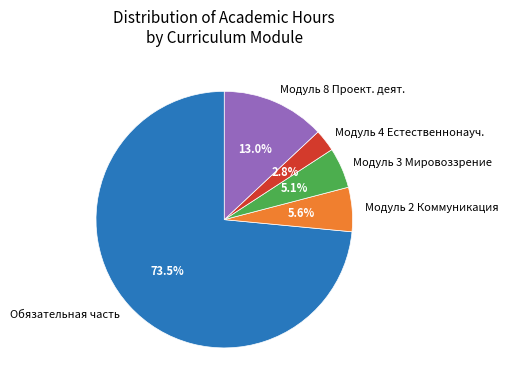

Do Модуль 3 Мировоззрение and Модуль 8 Проект. деят. together represent more than half of the pie?

No